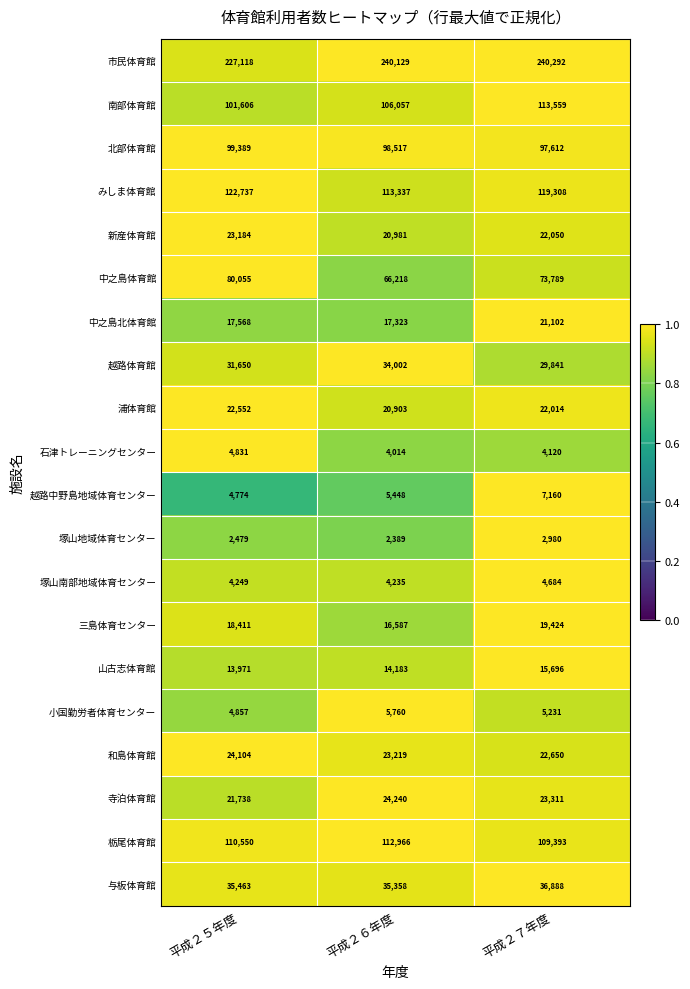

How many data points does each series have?

3